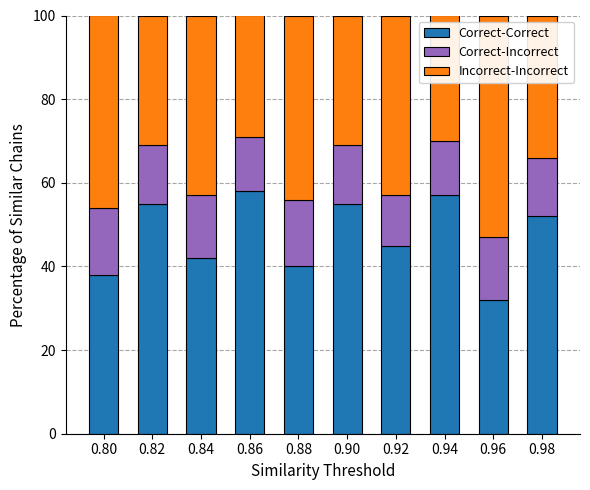

How many distinct data groups are displayed?

3